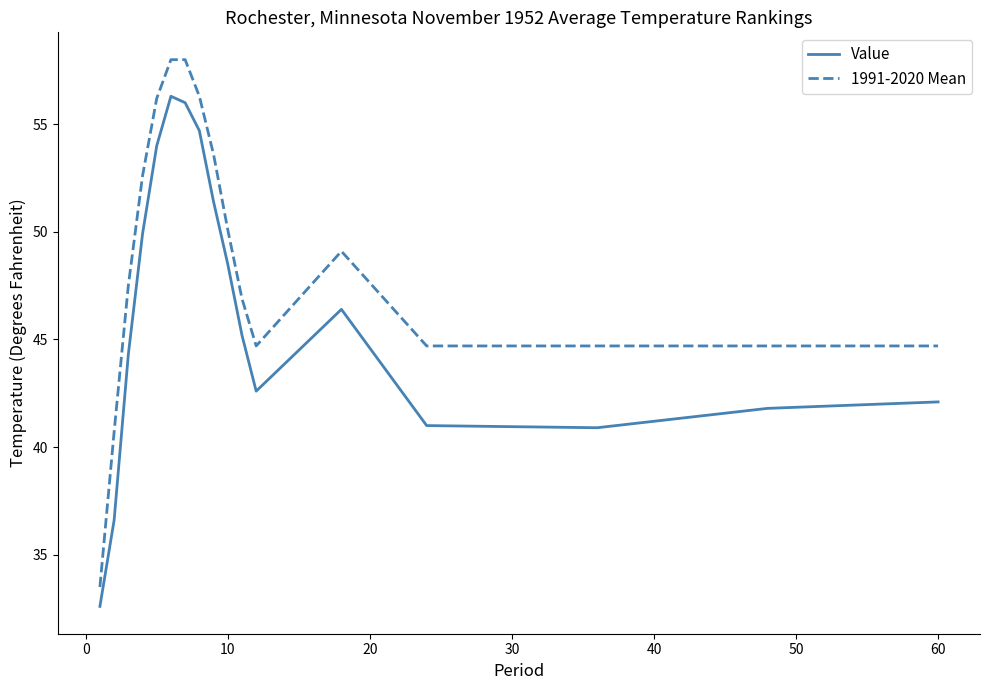

What is the smallest value displayed?

32.6